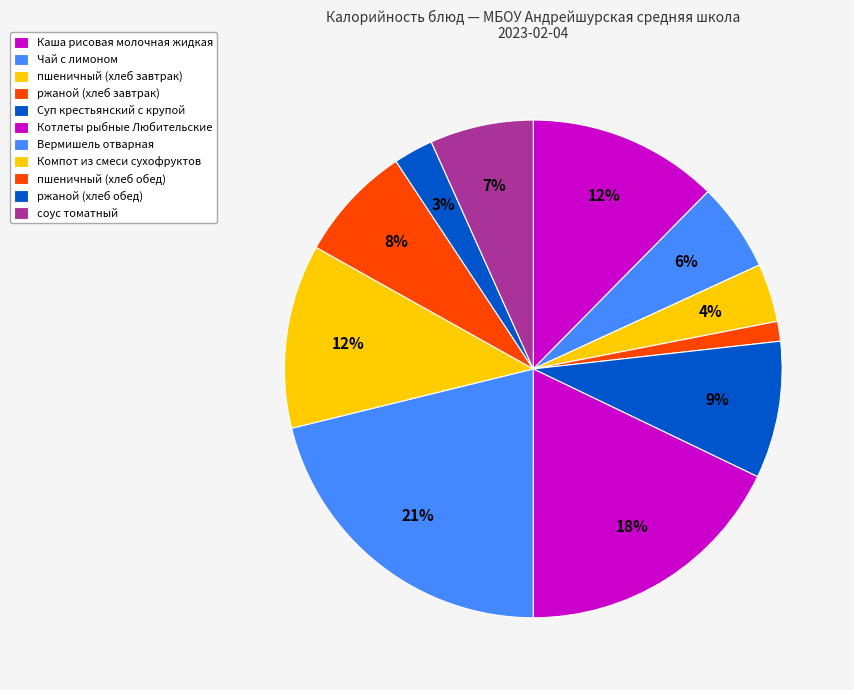

Rank the categories by value from lowest to highest.

ржаной (хлеб завтрак), ржаной (хлеб обед), пшеничный (хлеб завтрак), Чай с лимоном, соус томатный, пшеничный (хлеб обед), Суп крестьянский с крупой, Компот из смеси сухофруктов, Каша рисовая молочная жидкая, Котлеты рыбные Любительские, Вермишель отварная